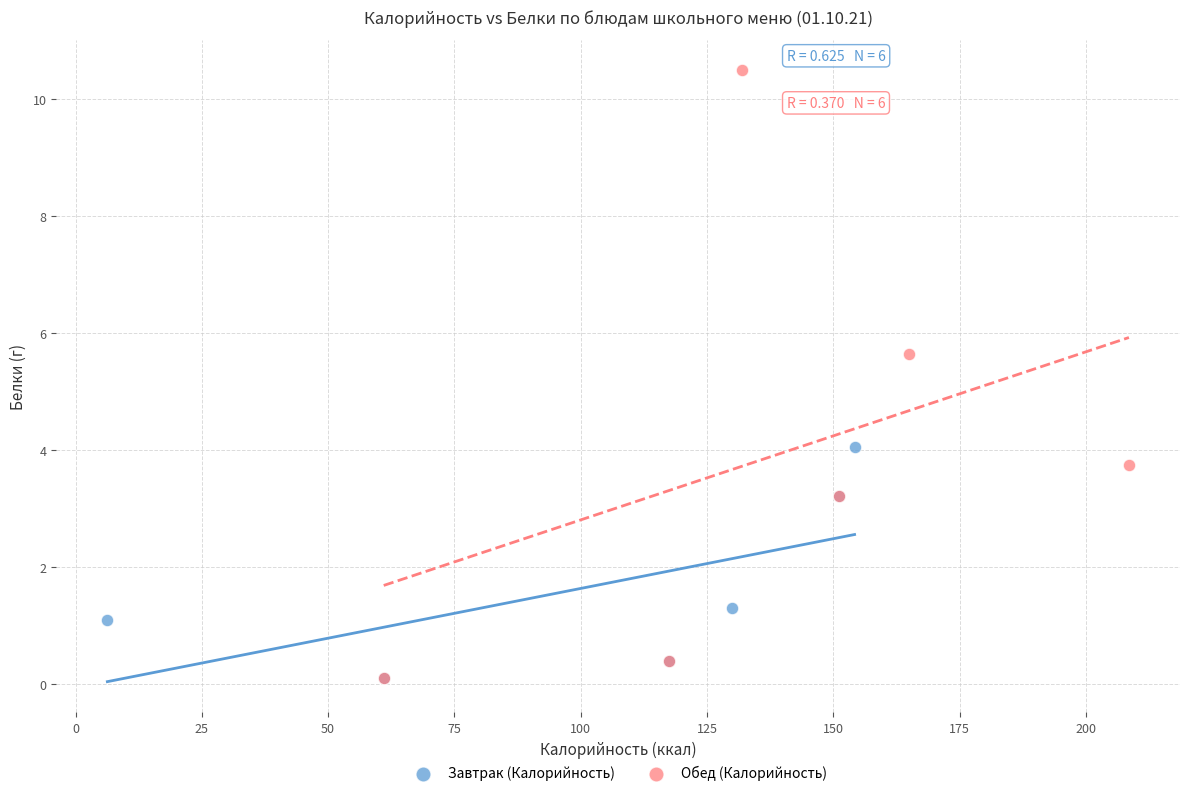

What are all the series names shown in the legend?

Завтрак (Калорийность), Обед (Калорийность)